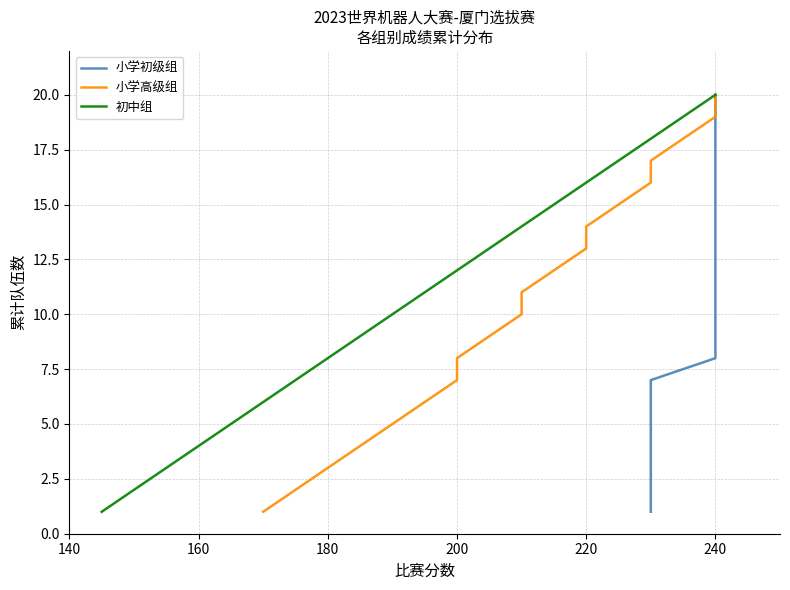

The 初中组 series shows 3 at 160. True or false?

False